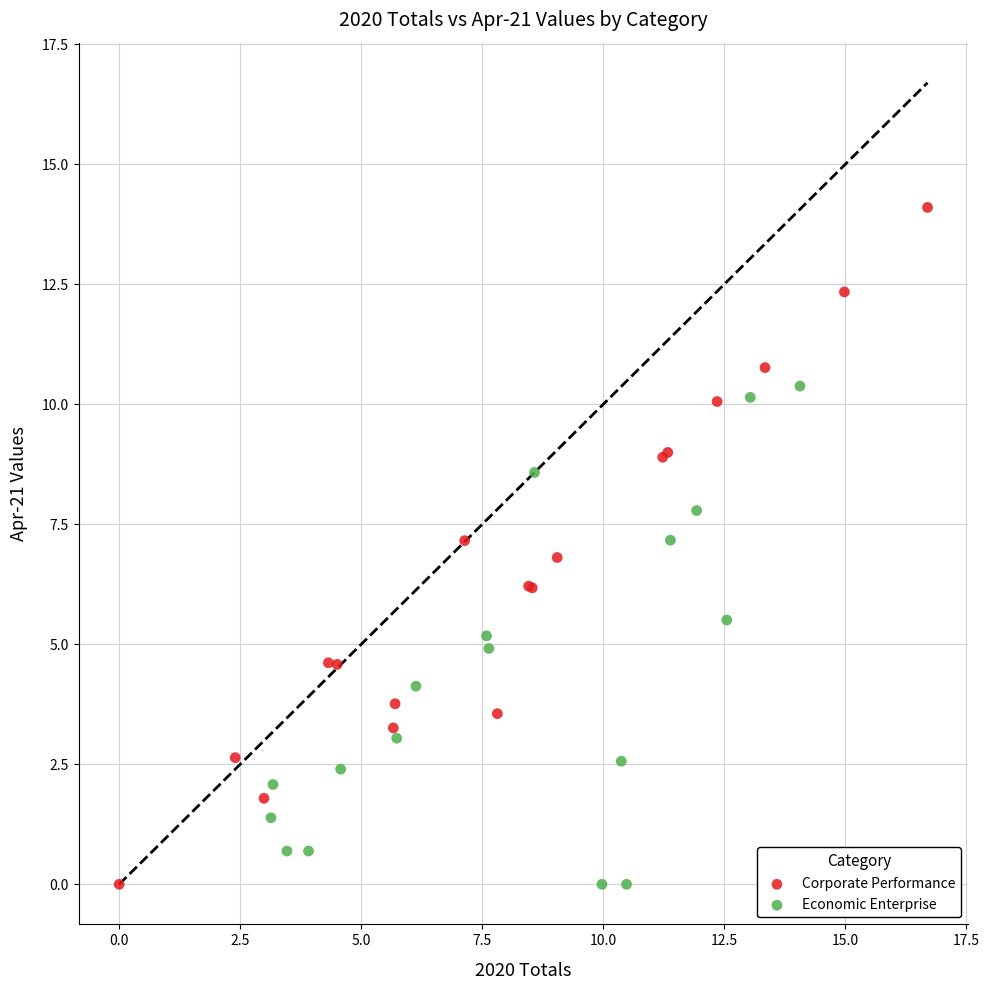

Which series contains the highest Y value?

Corporate Performance